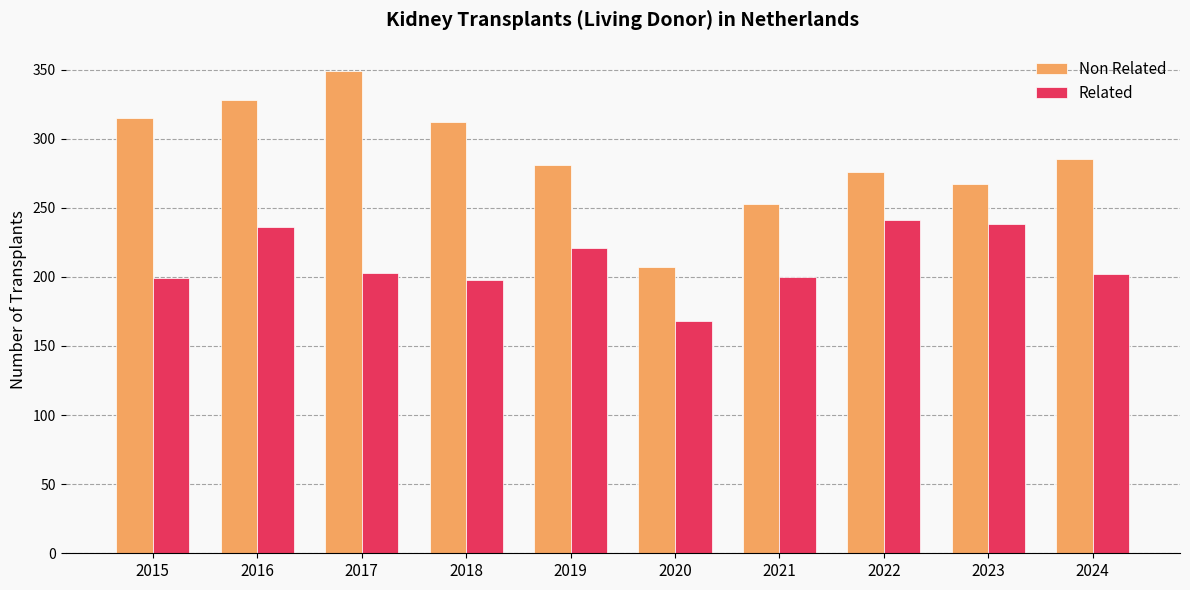

At which label does Non Related reach its peak?

2017